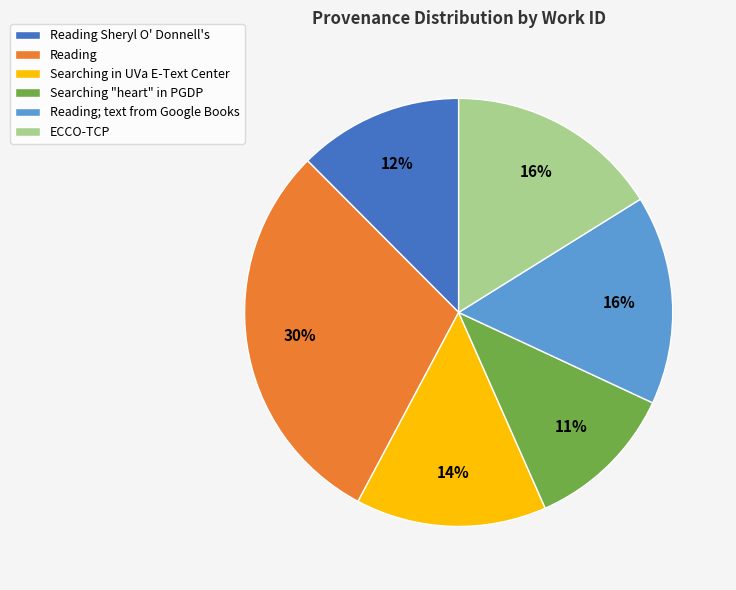

How many segments does this pie chart have?

6